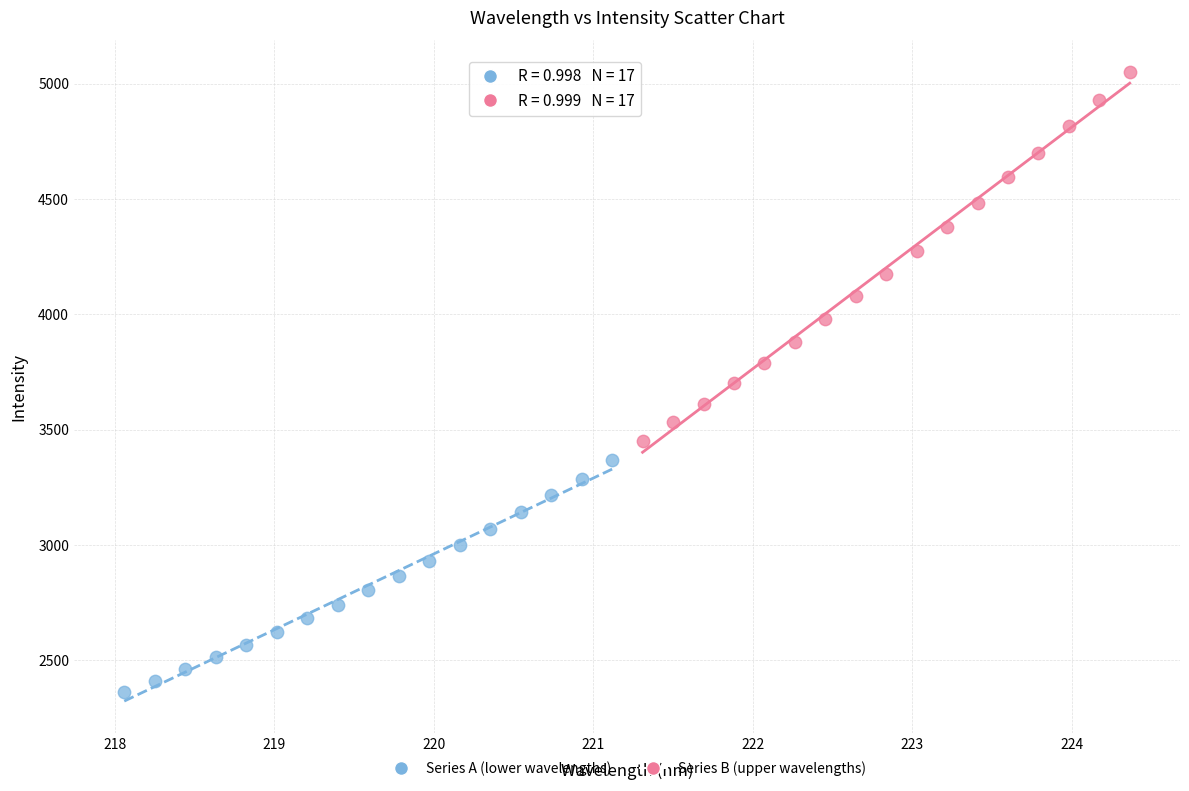

Which series contains the lowest Y value?

Series A (lower wavelengths)